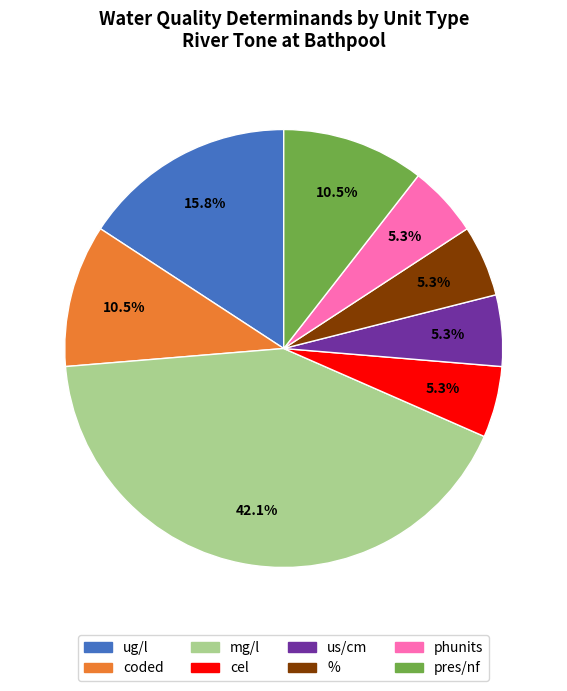

What is the largest slice in the pie chart?

mg/l